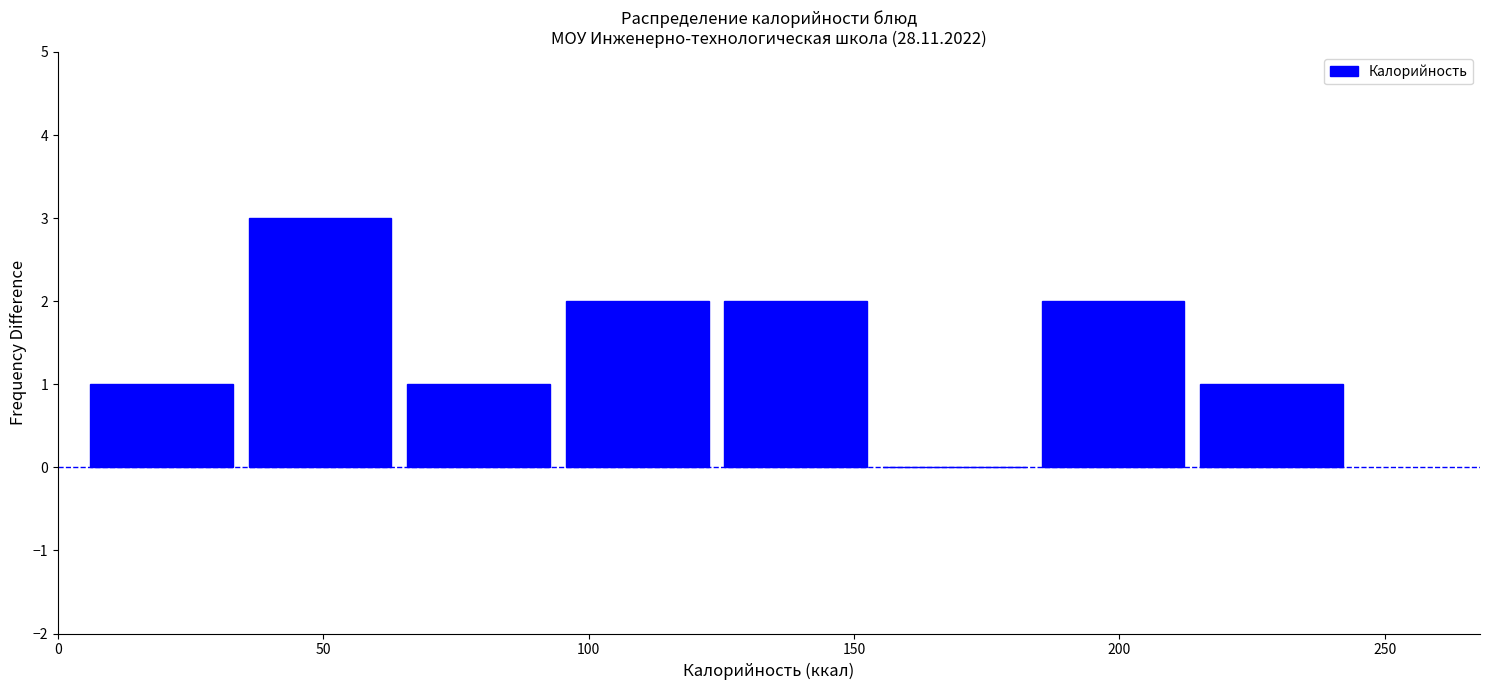

Over which range of the x-axis is the bar tallest?

35 to 65